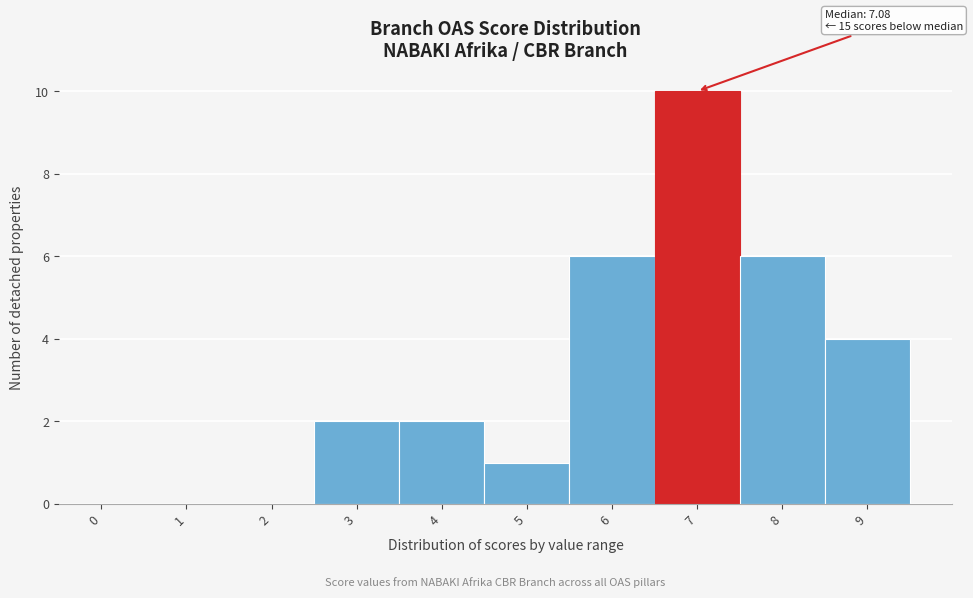

Reading right to left, extract all data points from this chart.

9=4	8=6	7=10	6=6	5=1	4=2	3=2	2=0	1=0	0=0